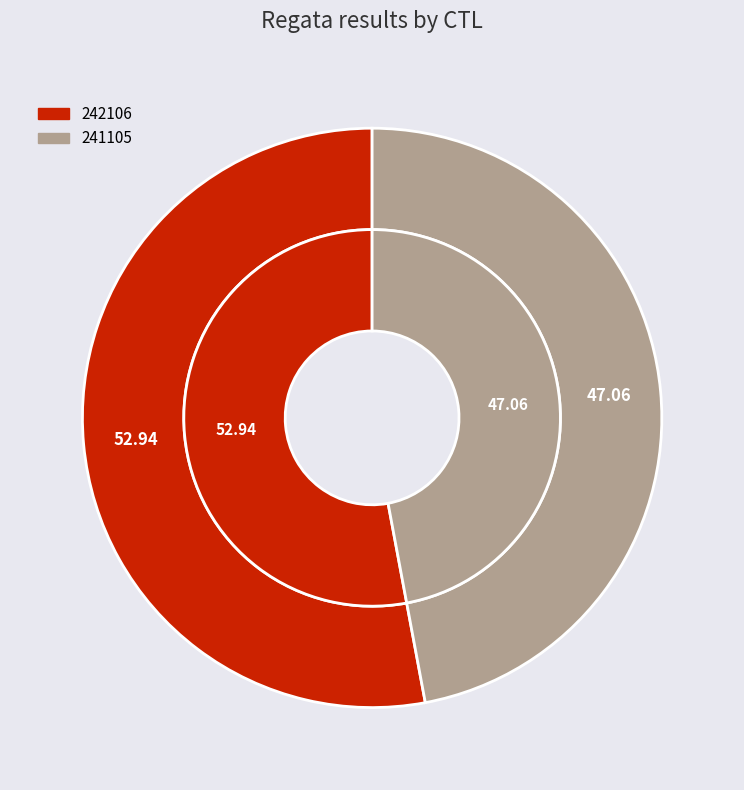

Between 241105 and 242106, which is larger?

242106